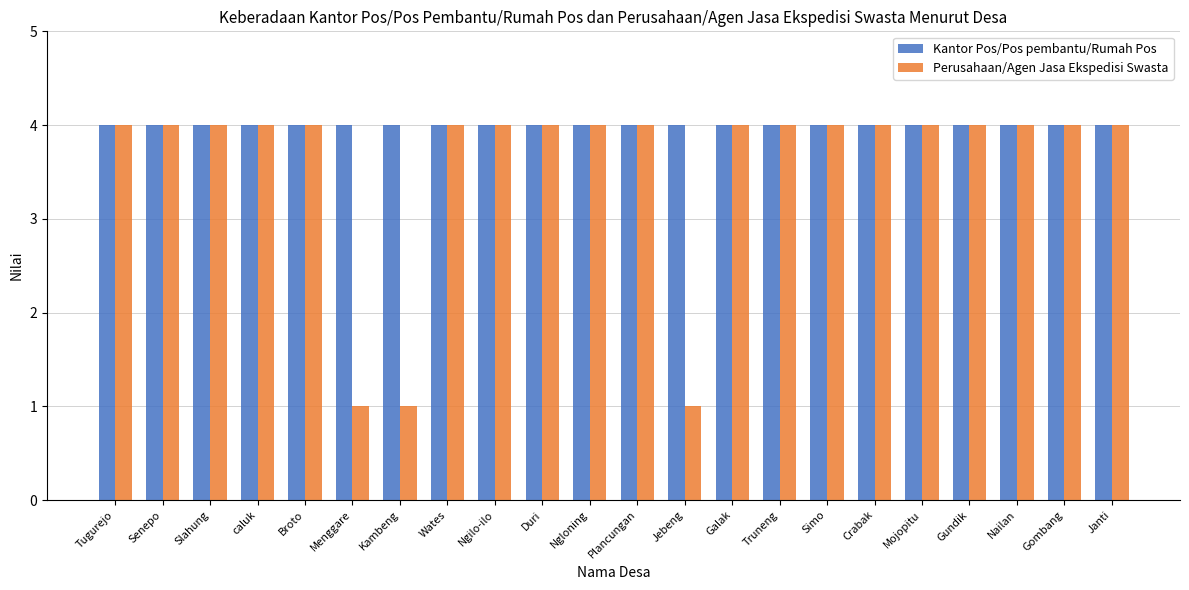

What is the approximate value of Perusahaan/Agen Jasa Ekspedisi Swasta at Broto?

4